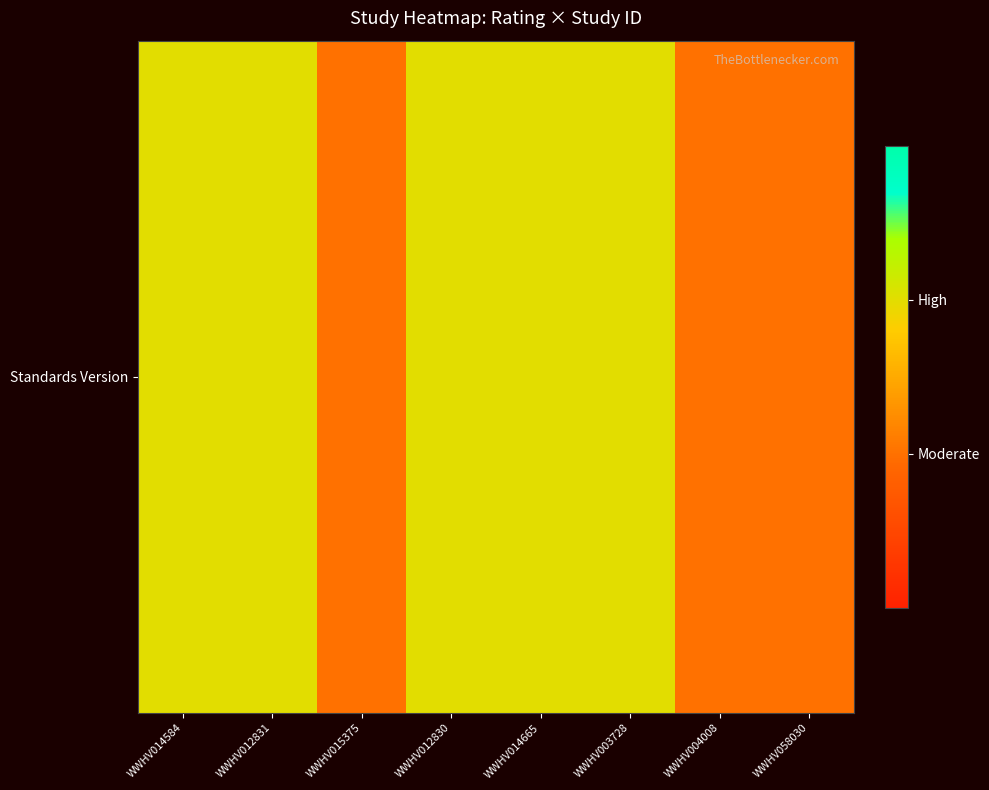

The chart shows a value of 1 at WWHV012830. True or false?

False